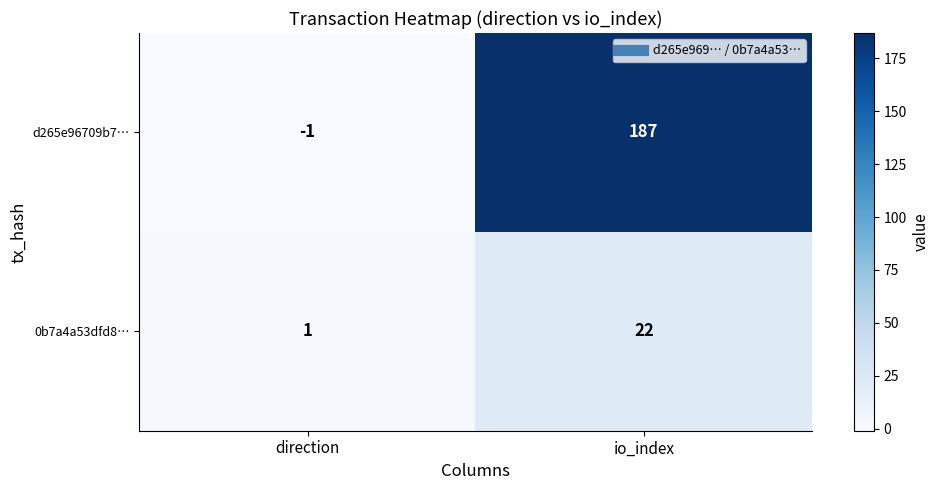

What is the sum of the d265e96709b7… values at io_index and direction?

186